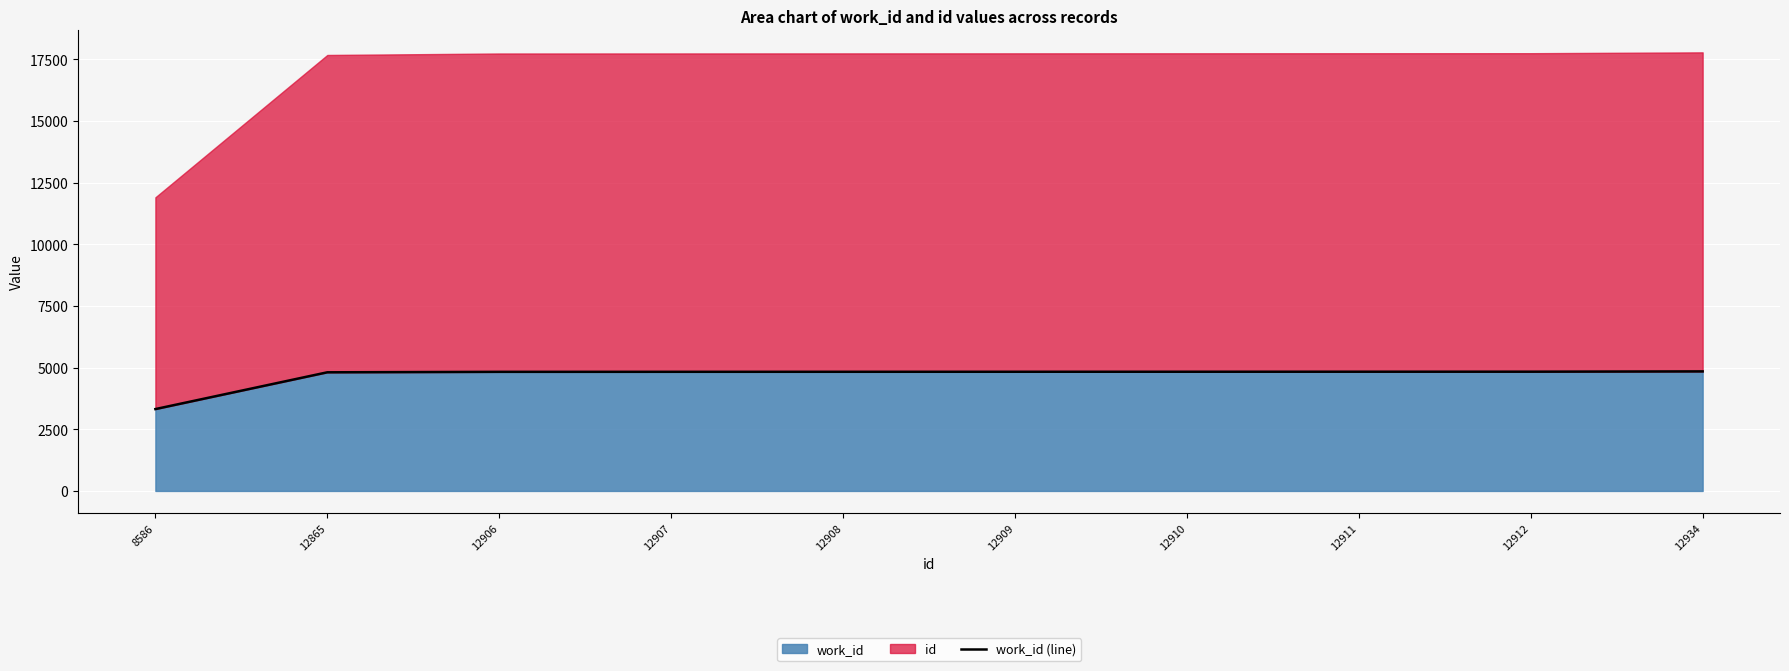

True or false: there are more than 0 points higher than both neighbors.

False